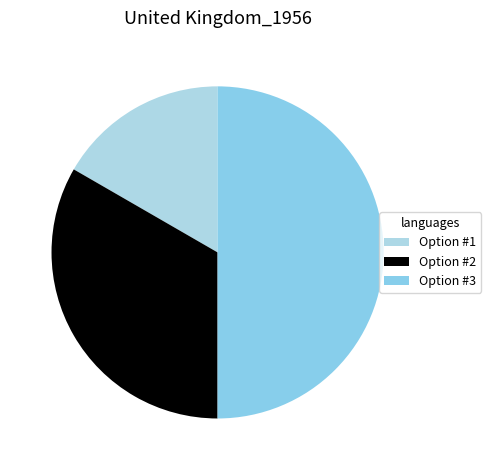

What percentage is the Option #3 slice, to the nearest percent?

50%